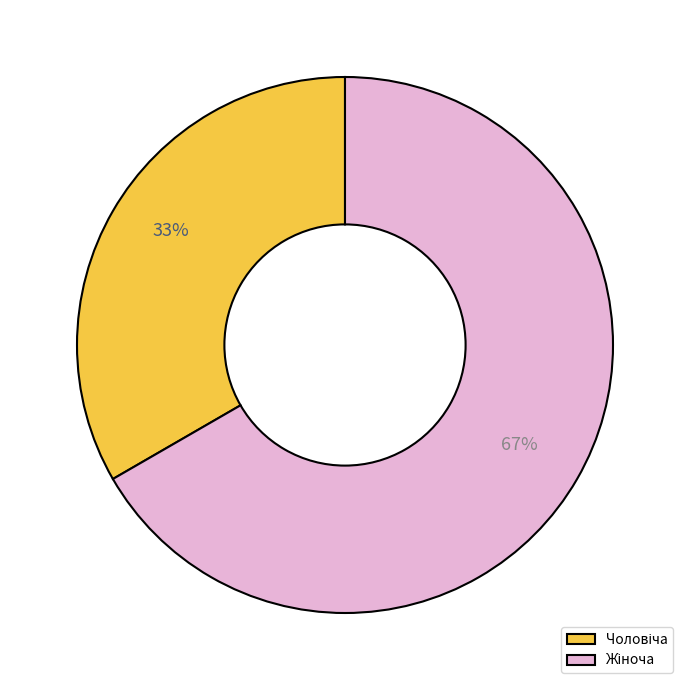

To the nearest percent, what is the average slice percentage?

50%